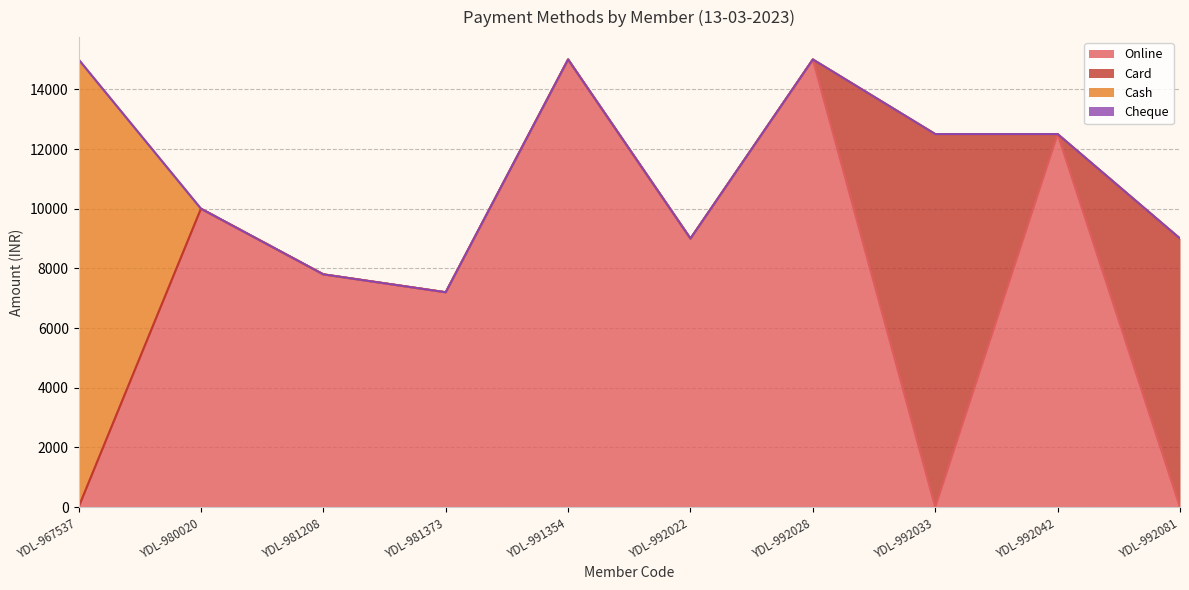

The Cash series shows 0 at YDL-992022. True or false?

True